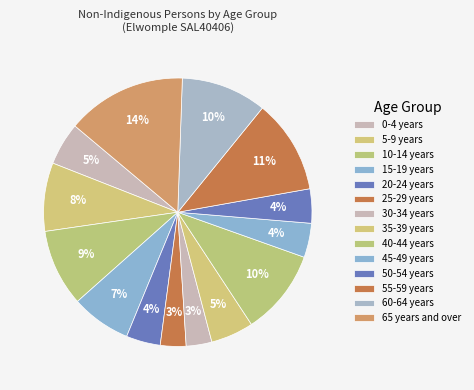

Rank the categories by value from lowest to highest.

25-29 years, 30-34 years, 20-24 years, 45-49 years, 50-54 years, 0-4 years, 35-39 years, 15-19 years, 5-9 years, 10-14 years, 40-44 years, 60-64 years, 55-59 years, 65 years and over